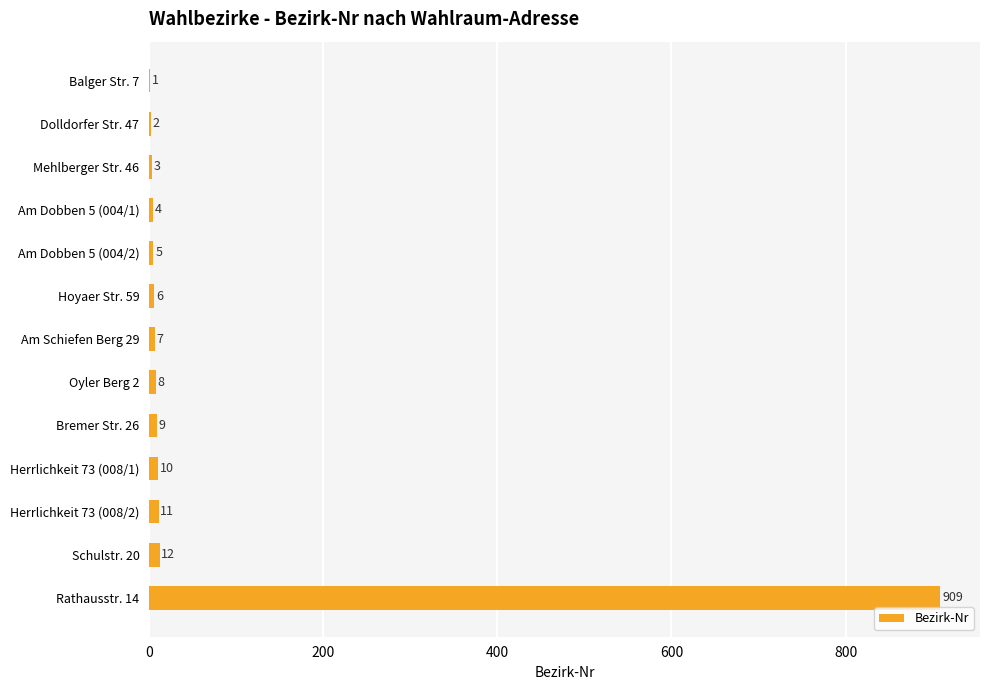

The value at Am Dobben 5 (004/2) is 5. True or false?

True